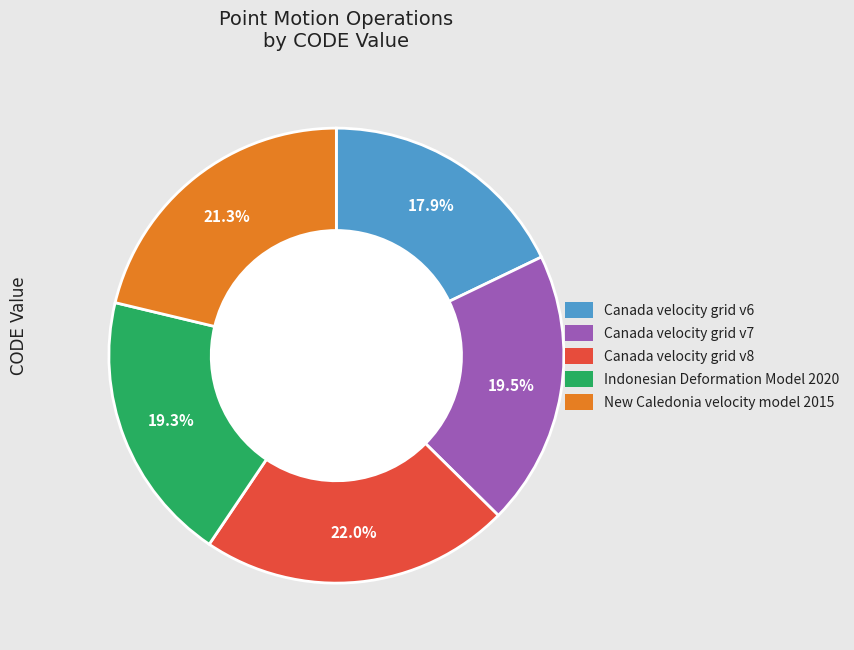

Does Canada velocity grid v6 represent more than half of the total?

No